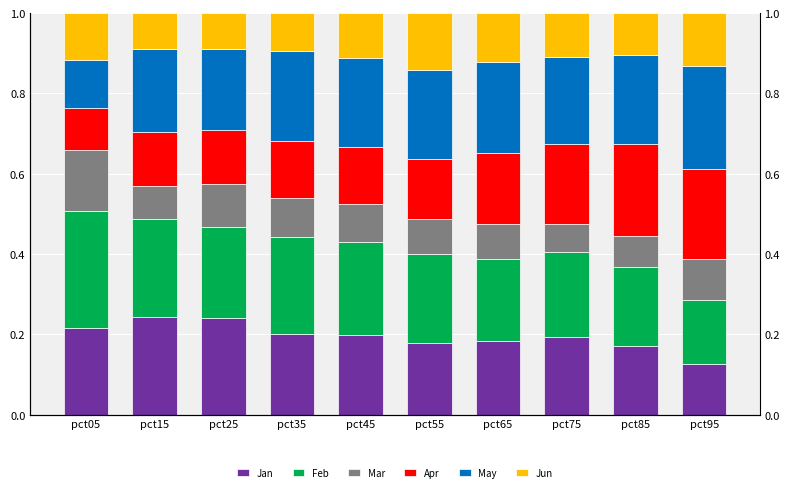

Which series has the largest range (max minus min)?

May